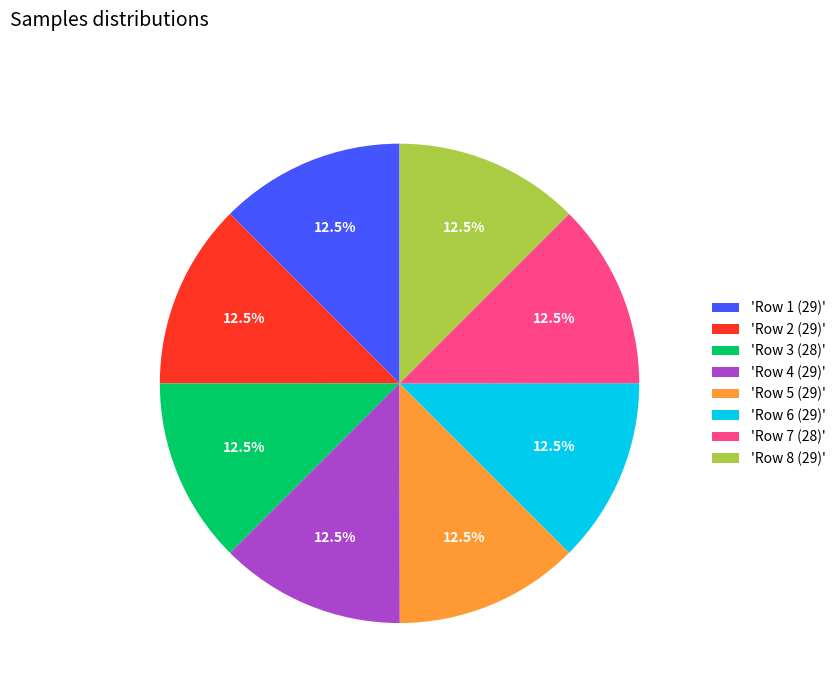

Does any single category account for the majority?

No